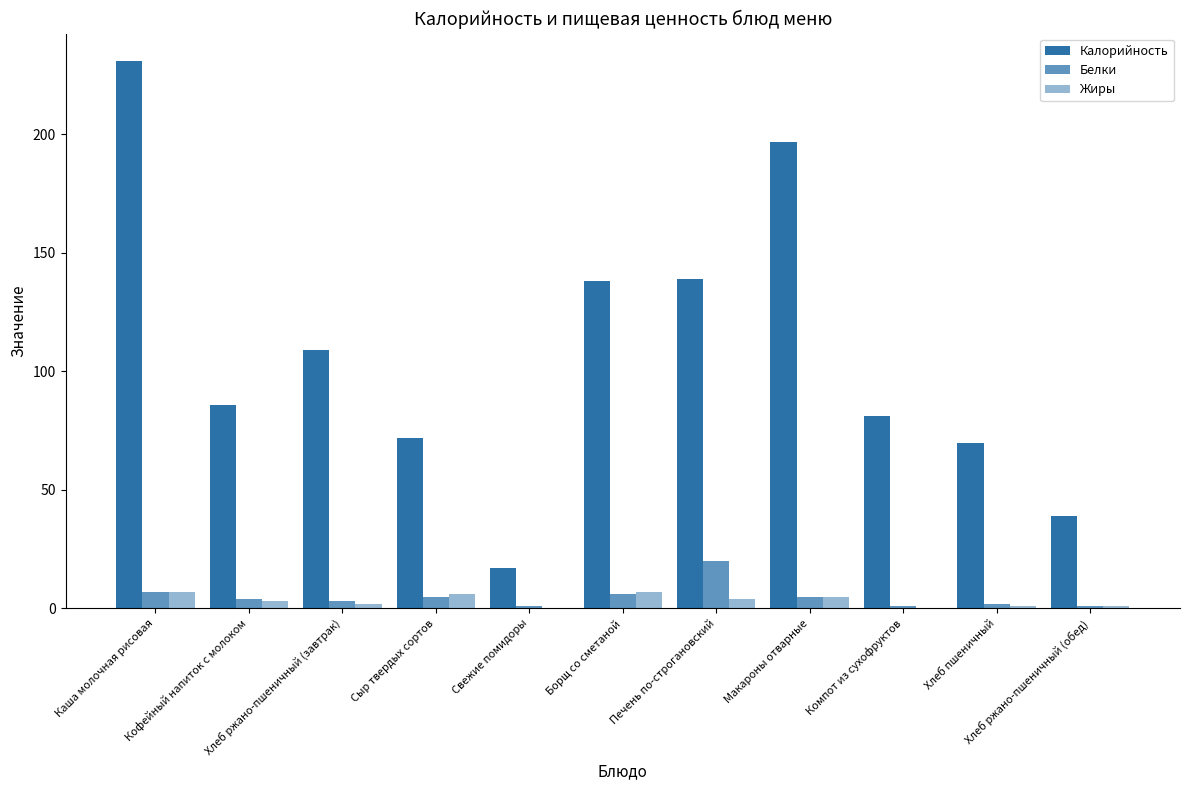

What is the label of the 4th bar from the left?

Сыр твердых сортов